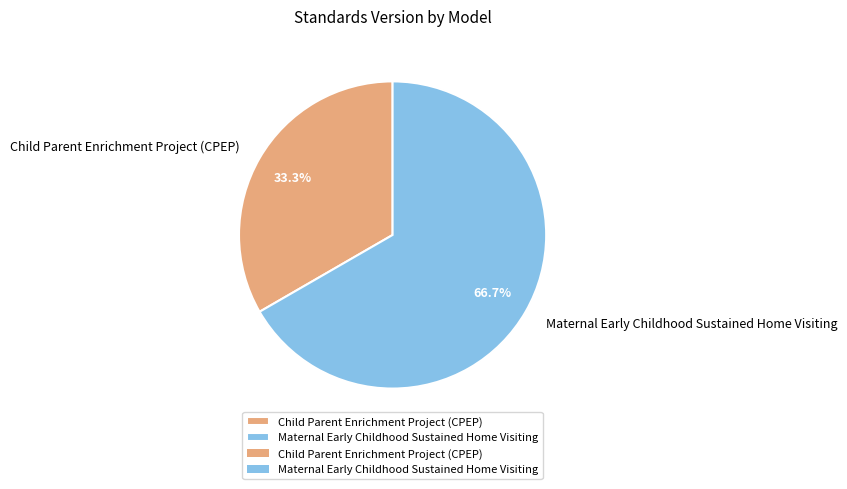

To the nearest percent, what is the average slice percentage?

50%